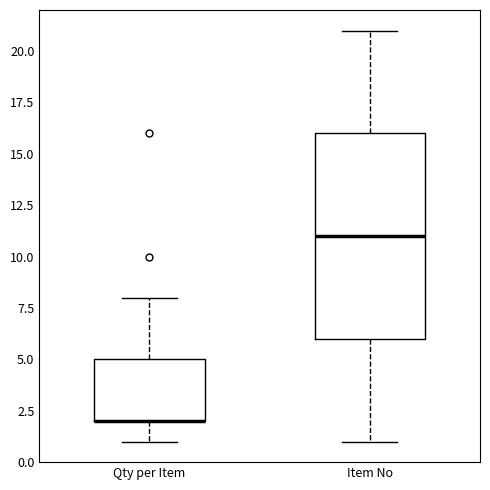

Where does the upper whisker of the box for Item No end on the y-axis? The values are not printed on the chart, so give them approximately, as read against the axis.

21